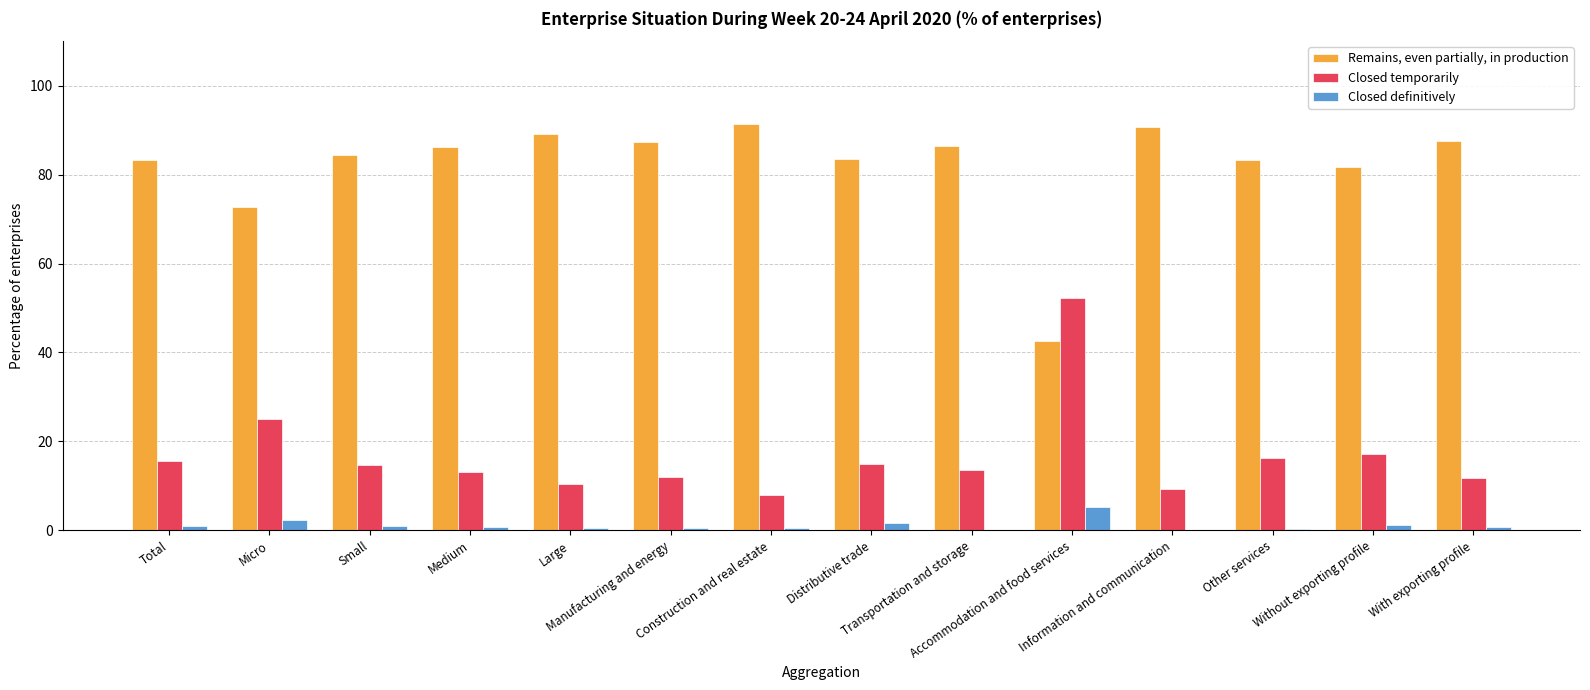

What is the average value of the Closed definitively series?

1.1